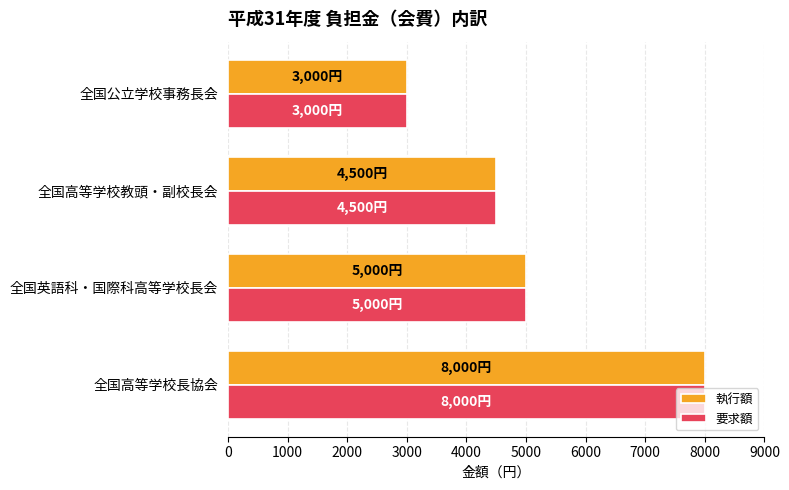

What is the sum of all 要求額 values?

20500